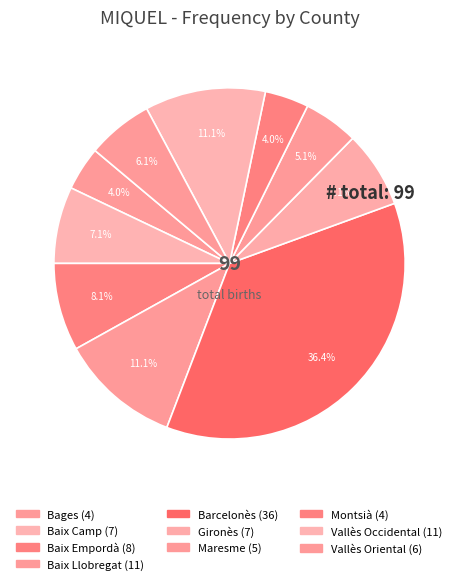

Rank the categories by value from lowest to highest.

Bages, Montsià, Maresme, Vallès Oriental, Baix Camp, Gironès, Baix Empordà, Baix Llobregat, Vallès Occidental, Barcelonès